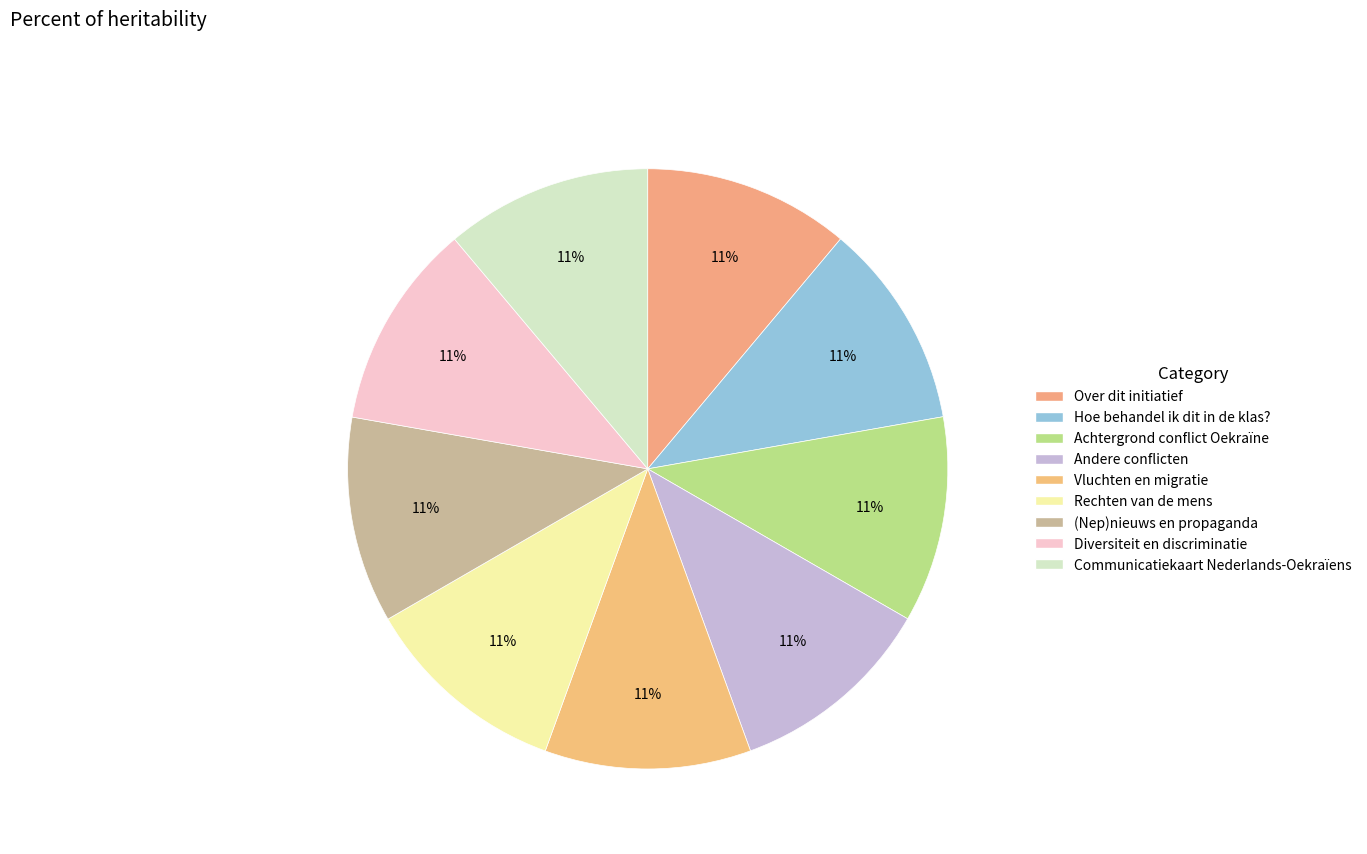

To the nearest percent, what portion does Achtergrond conflict Oekraïne represent?

11%